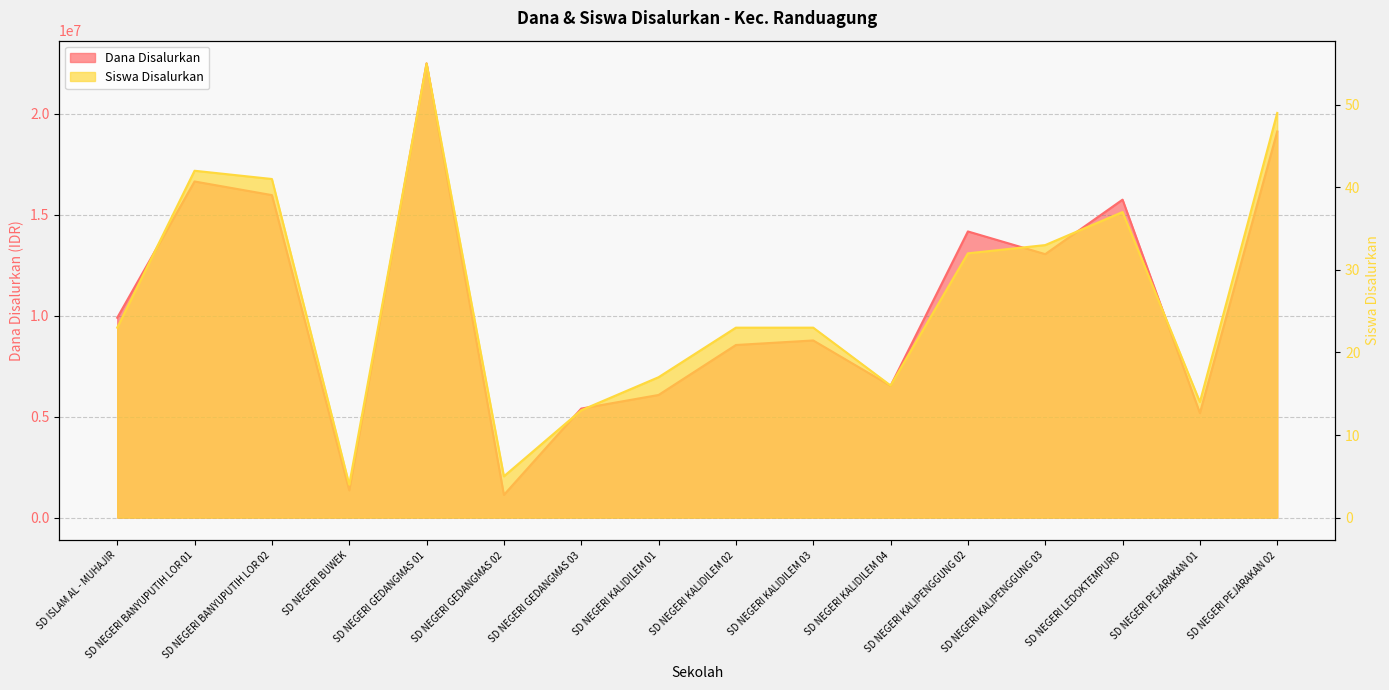

Reading right to left, transcribe all the data shown in this chart.

Dana Disalurkan: SD NEGERI PEJARAKAN 02=19125000	SD NEGERI PEJARAKAN 01=5175000	SD NEGERI LEDOKTEMPURO=15750000	SD NEGERI KALIPENGGUNG 03=13050000	SD NEGERI KALIPENGGUNG 02=14175000	SD NEGERI KALIDILEM 04=6525000	SD NEGERI KALIDILEM 03=8775000	SD NEGERI KALIDILEM 02=8550000	SD NEGERI KALIDILEM 01=6075000	SD NEGERI GEDANGMAS 03=5400000	SD NEGERI GEDANGMAS 02=1125000	SD NEGERI GEDANGMAS 01=22500000	SD NEGERI BUWEK=1350000	SD NEGERI BANYUPUTIH LOR 02=15975000	SD NEGERI BANYUPUTIH LOR 01=16650000	SD ISLAM AL - MUHAJIR=9900000
Siswa Disalurkan: SD NEGERI PEJARAKAN 02=49	SD NEGERI PEJARAKAN 01=14	SD NEGERI LEDOKTEMPURO=37	SD NEGERI KALIPENGGUNG 03=33	SD NEGERI KALIPENGGUNG 02=32	SD NEGERI KALIDILEM 04=16	SD NEGERI KALIDILEM 03=23	SD NEGERI KALIDILEM 02=23	SD NEGERI KALIDILEM 01=17	SD NEGERI GEDANGMAS 03=13	SD NEGERI GEDANGMAS 02=5	SD NEGERI GEDANGMAS 01=55	SD NEGERI BUWEK=4	SD NEGERI BANYUPUTIH LOR 02=41	SD NEGERI BANYUPUTIH LOR 01=42	SD ISLAM AL - MUHAJIR=23